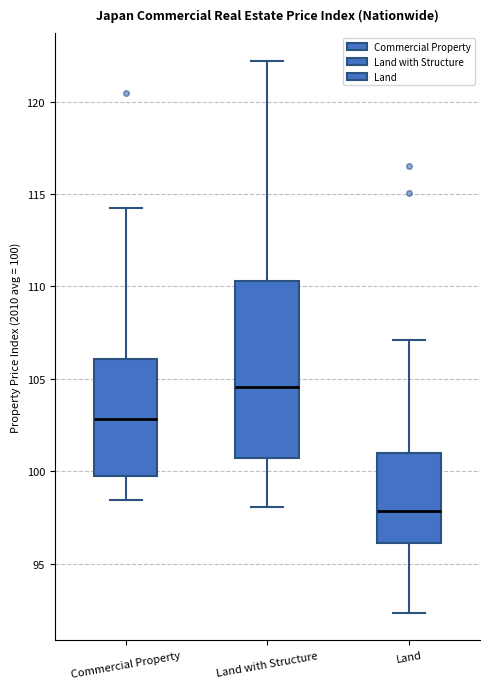

Which box has the lowest median line?

Land